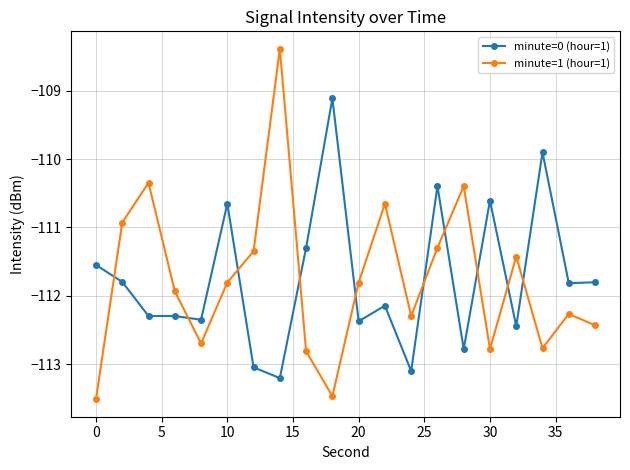

What is the value of the minute=0 (hour=1) point at the 2nd from the left?

-111.8